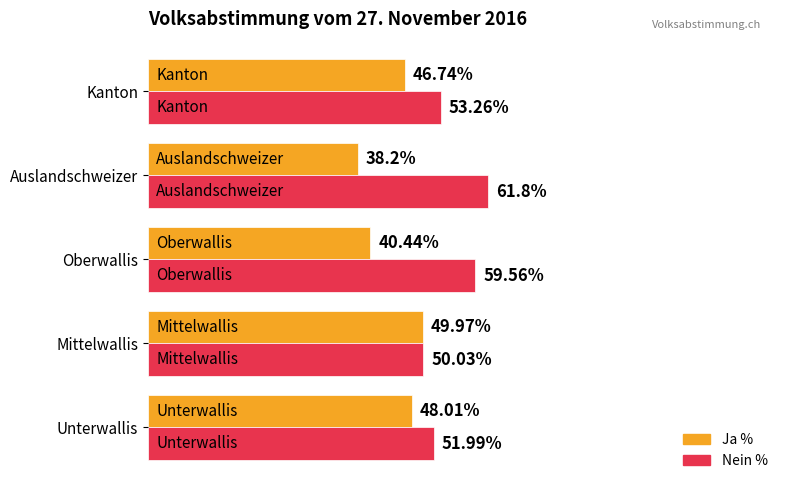

Which label corresponds to the smallest value in the chart?

Auslandschweizer